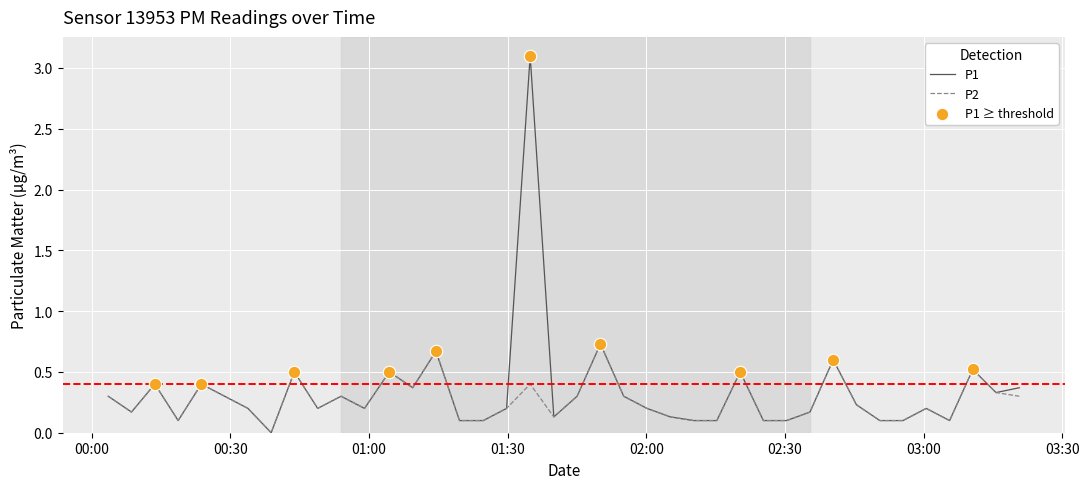

Which series has the largest total across all categories?

P1